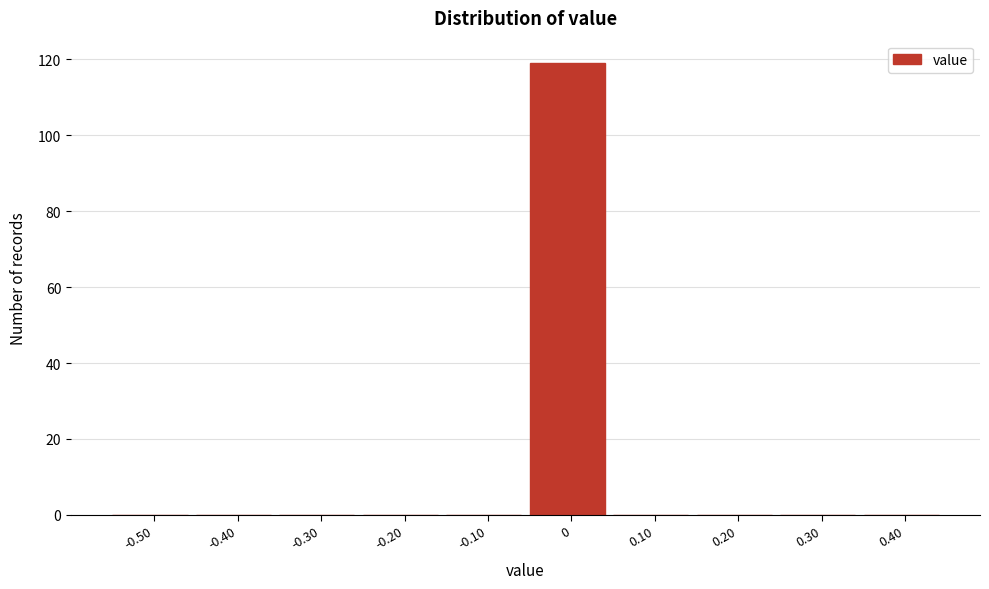

Reading left to right, what are all the values shown in this chart?

-0.50=0	-0.40=0	-0.30=0	-0.20=0	-0.10=0	0=119	0.10=0	0.20=0	0.30=0	0.40=0